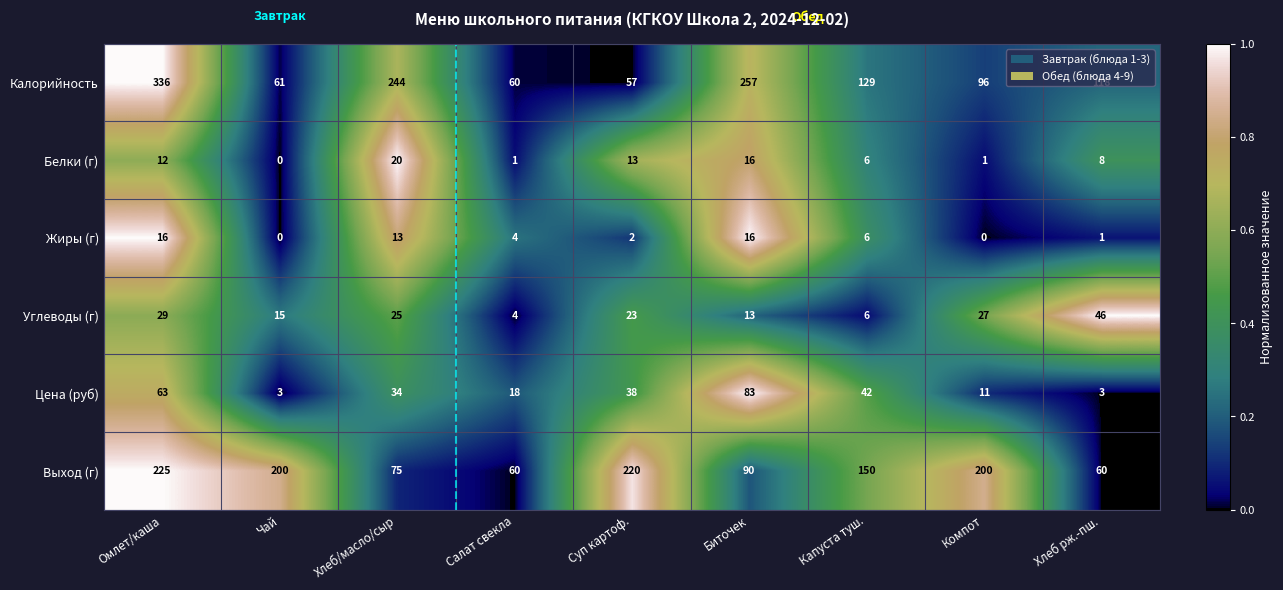

The value of Цена (руб) at Хлеб рж.-пш. is 3. True or false?

True